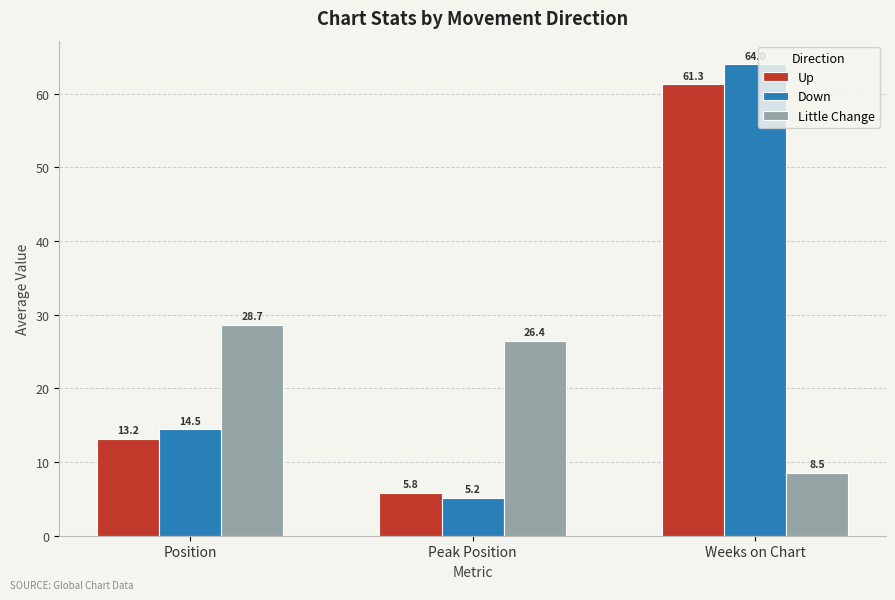

How many bars are there in total?

9